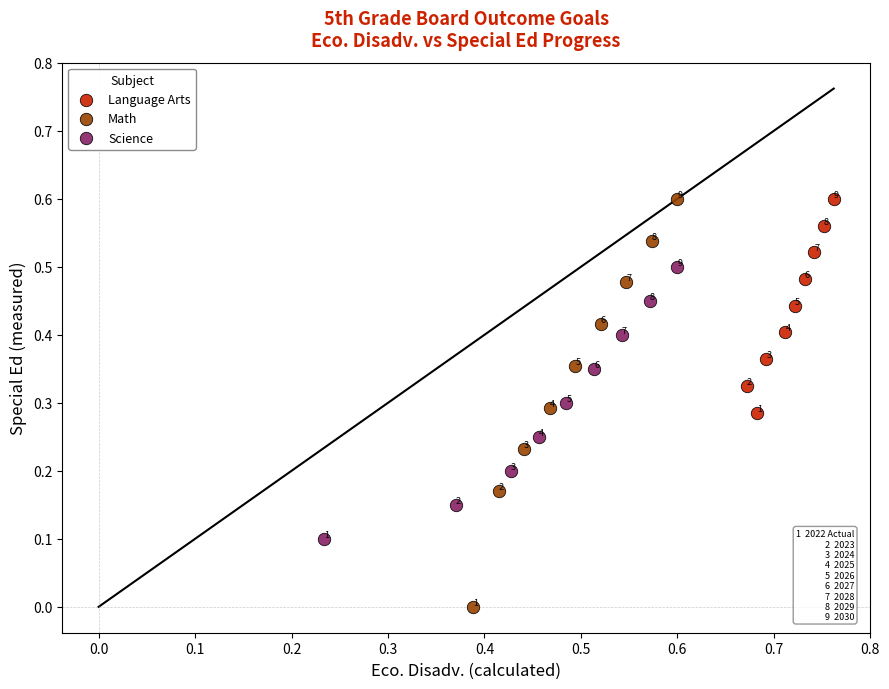

Which series reaches the minimum Y coordinate?

Math